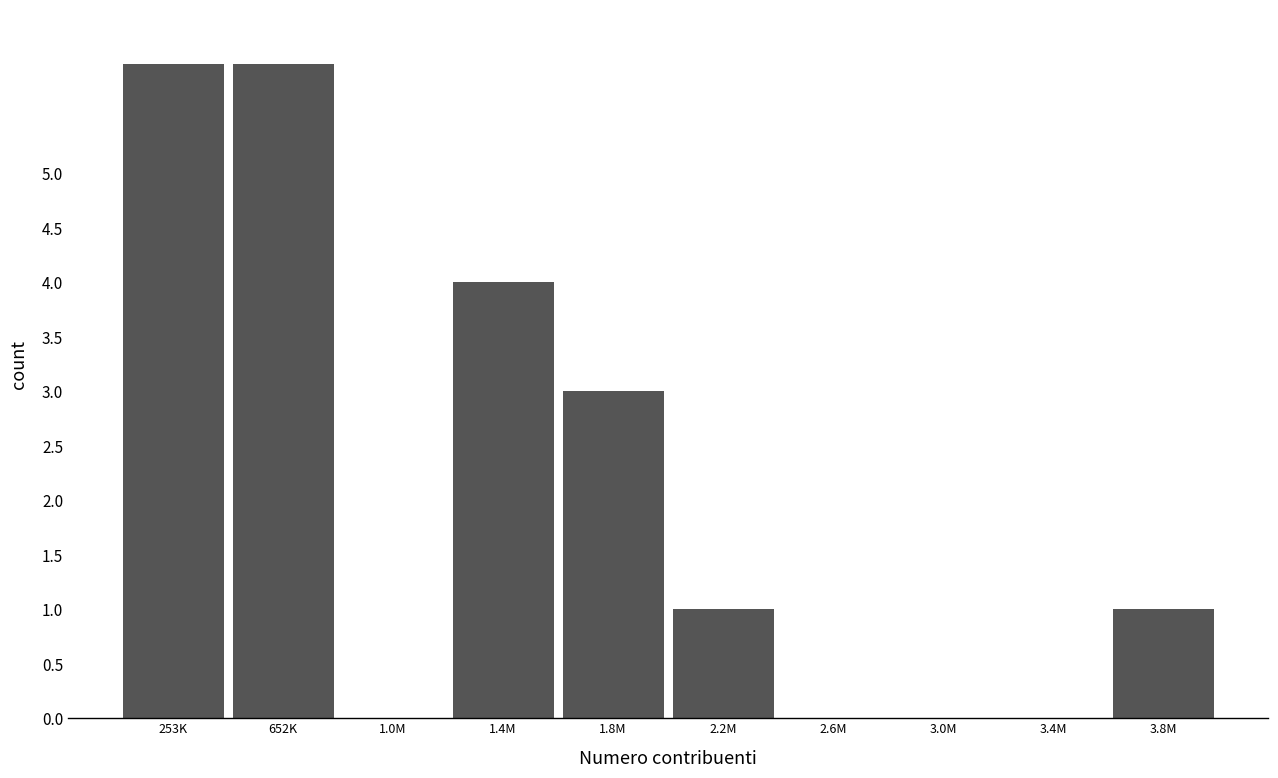

Reading right to left, what are all the values shown in this chart?

3.8M=1	3.4M=0	3.0M=0	2.6M=0	2.2M=1	1.8M=3	1.4M=4	1.0M=0	652K=6	253K=6